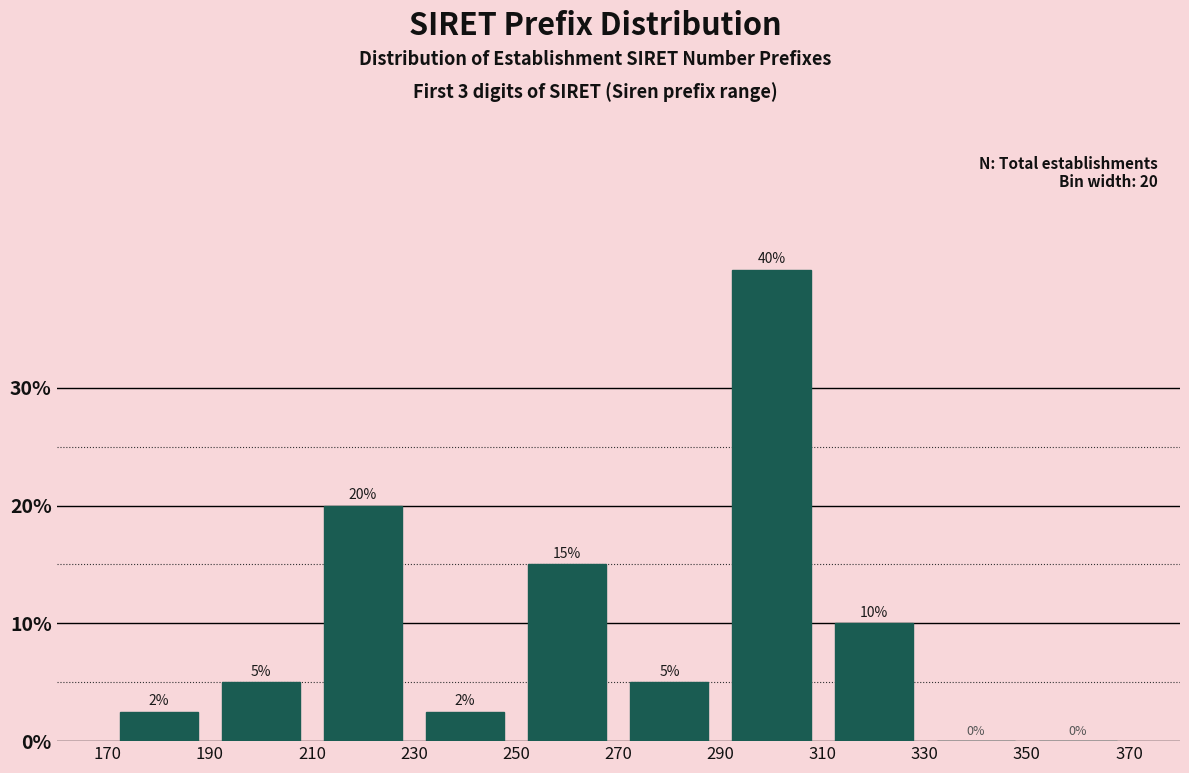

Which range on the x-axis has the tallest bar?

290 to 310